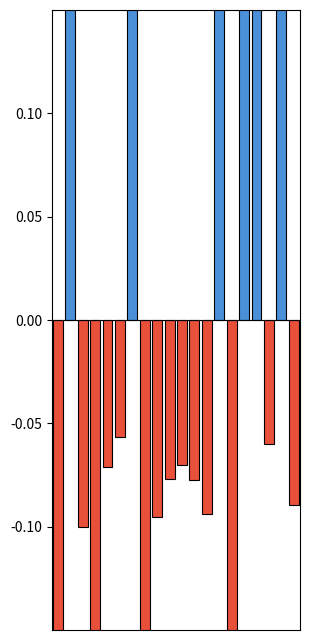

What is the value of the 10th bar from the left?

-0.1